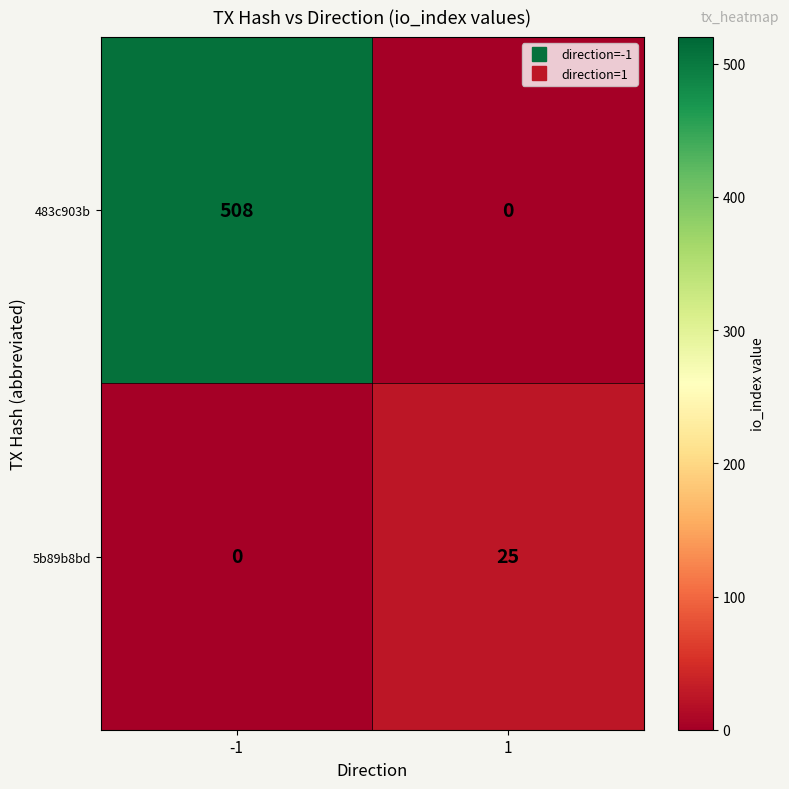

Which series has the largest total across all categories?

483c903b